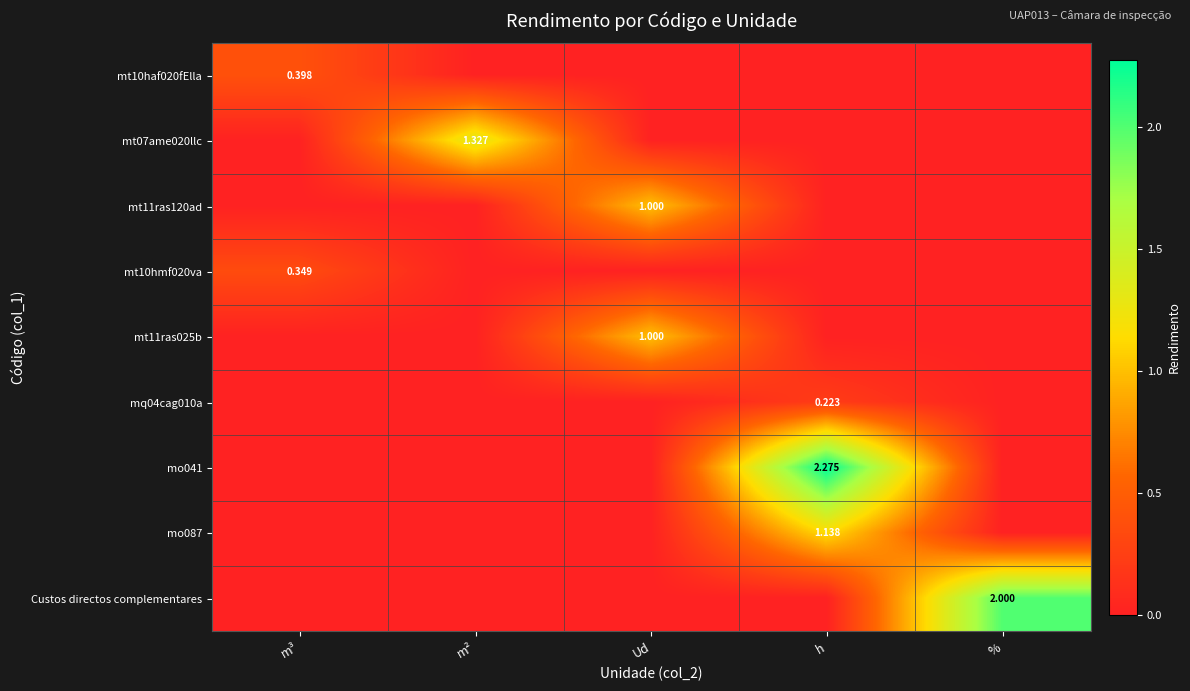

The value of Custos directos complementares at Ud is 1.0. True or false?

False